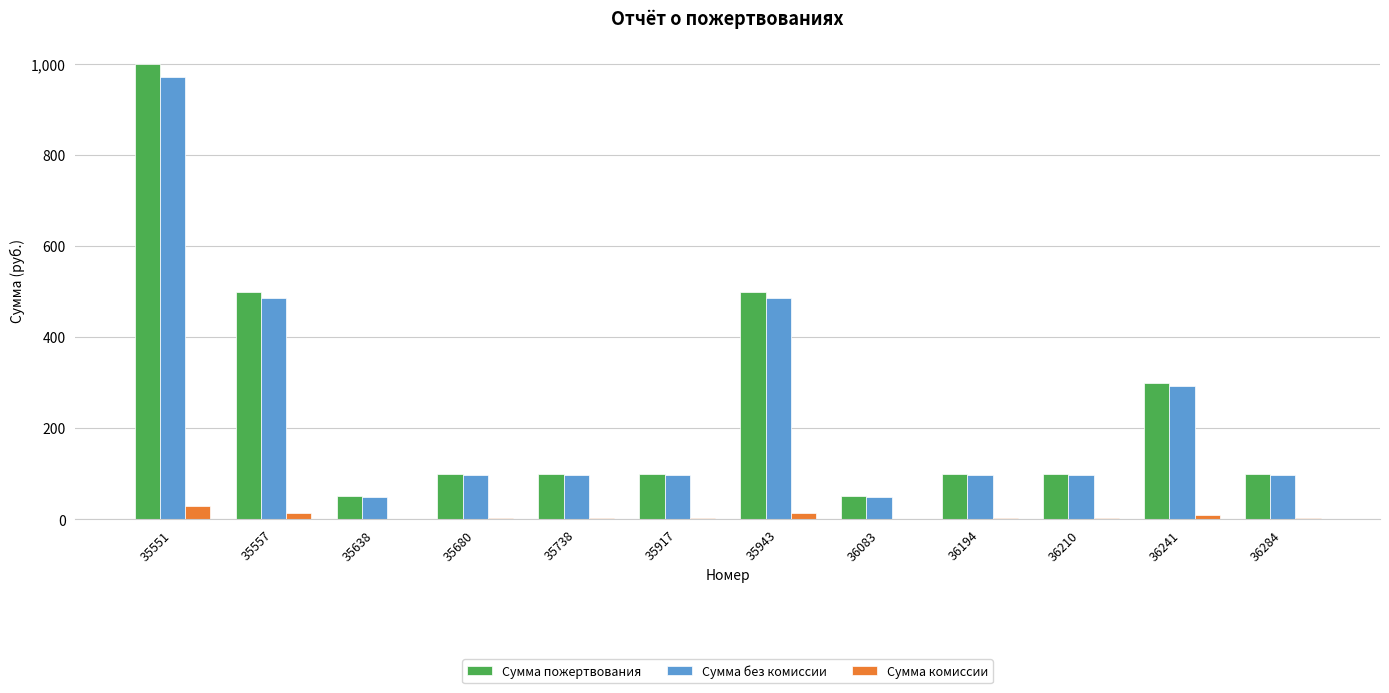

The value of Сумма пожертвования at 35638 is 50.0. True or false?

True